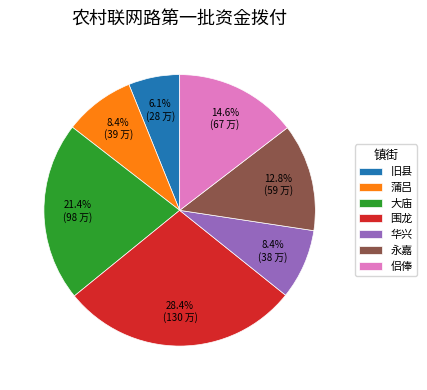

What is the largest slice in the pie chart?

围龙